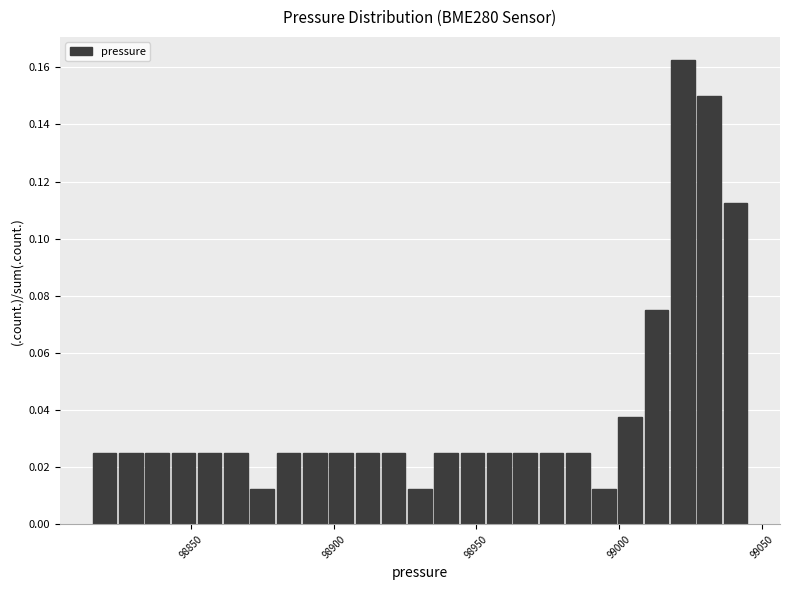

Around what value on the x-axis is the tallest bar? Give the approximate position of its centre, as read against the axis.

99020